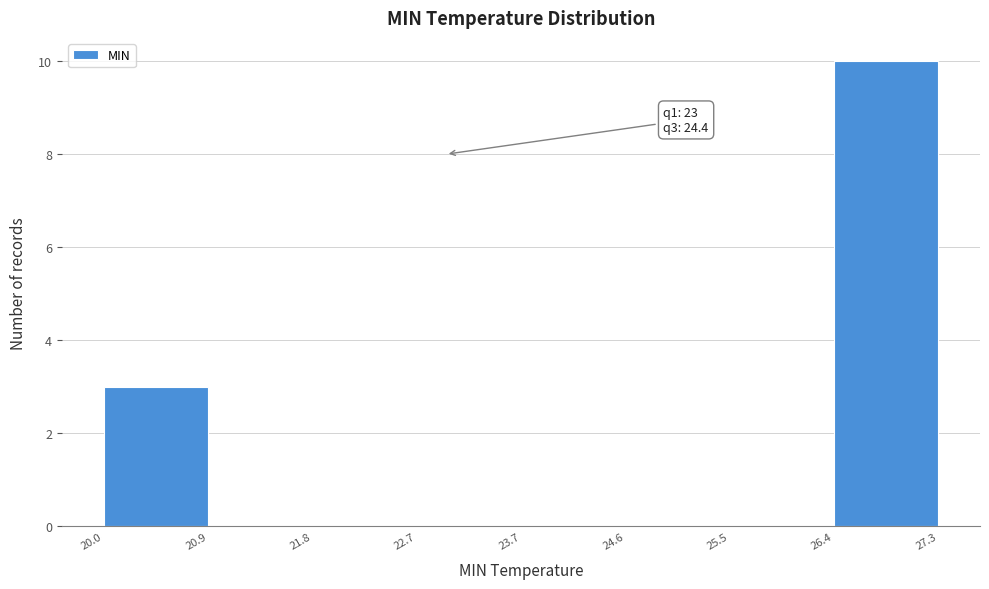

Over which range of the x-axis is the bar tallest?

26.4 to 27.3